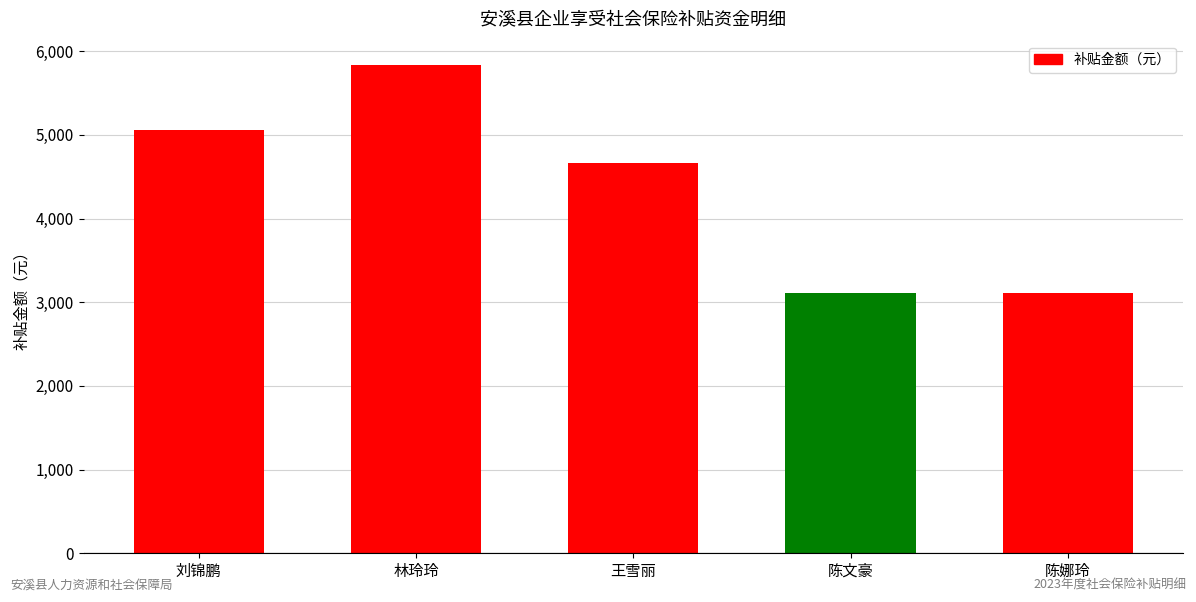

What is the difference between the values at 刘锦鹏 and 王雪丽?

391.1